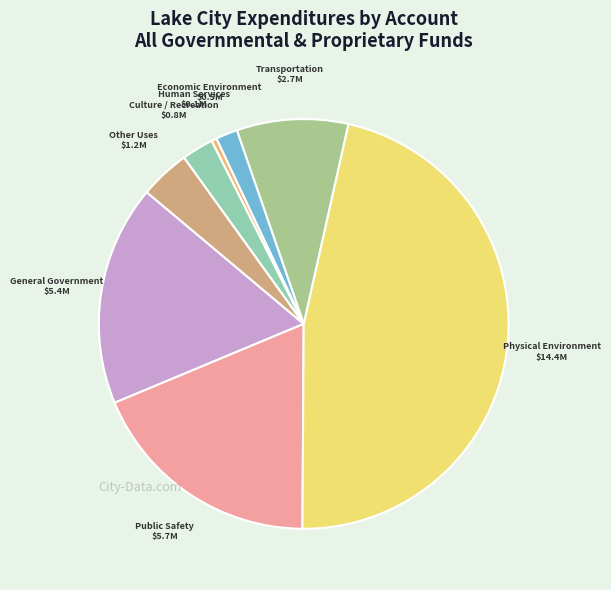

Does any single category account for the majority?

No